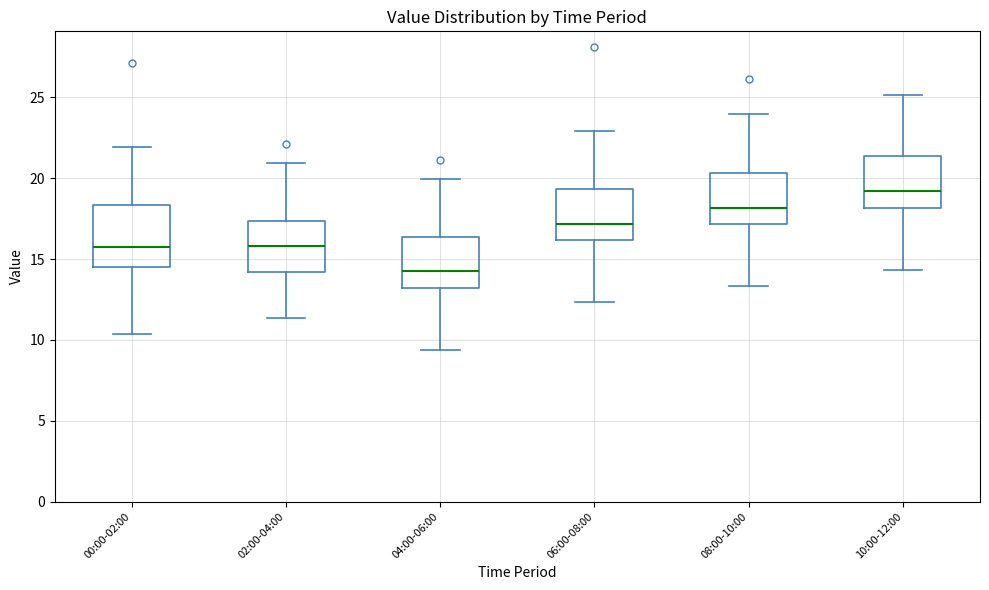

Reading left to right, read every box against the y-axis: the position of its median line, the range the box covers, and the ends of its whiskers. The values are not printed on the chart, so give them approximately, as read against the axis.

00:00-02:00: median 16.0, box 14.5 to 18.5, whiskers 10.5 to 22.0
02:00-04:00: median 16.0, box 14.0 to 17.5, whiskers 11.5 to 21.0
04:00-06:00: median 14.5, box 13.0 to 16.5, whiskers 9.5 to 20.0
06:00-08:00: median 17.0, box 16.0 to 19.5, whiskers 12.5 to 23.0
08:00-10:00: median 18.0, box 17.0 to 20.5, whiskers 13.5 to 24.0
10:00-12:00: median 19.0, box 18.0 to 21.5, whiskers 14.5 to 25.0